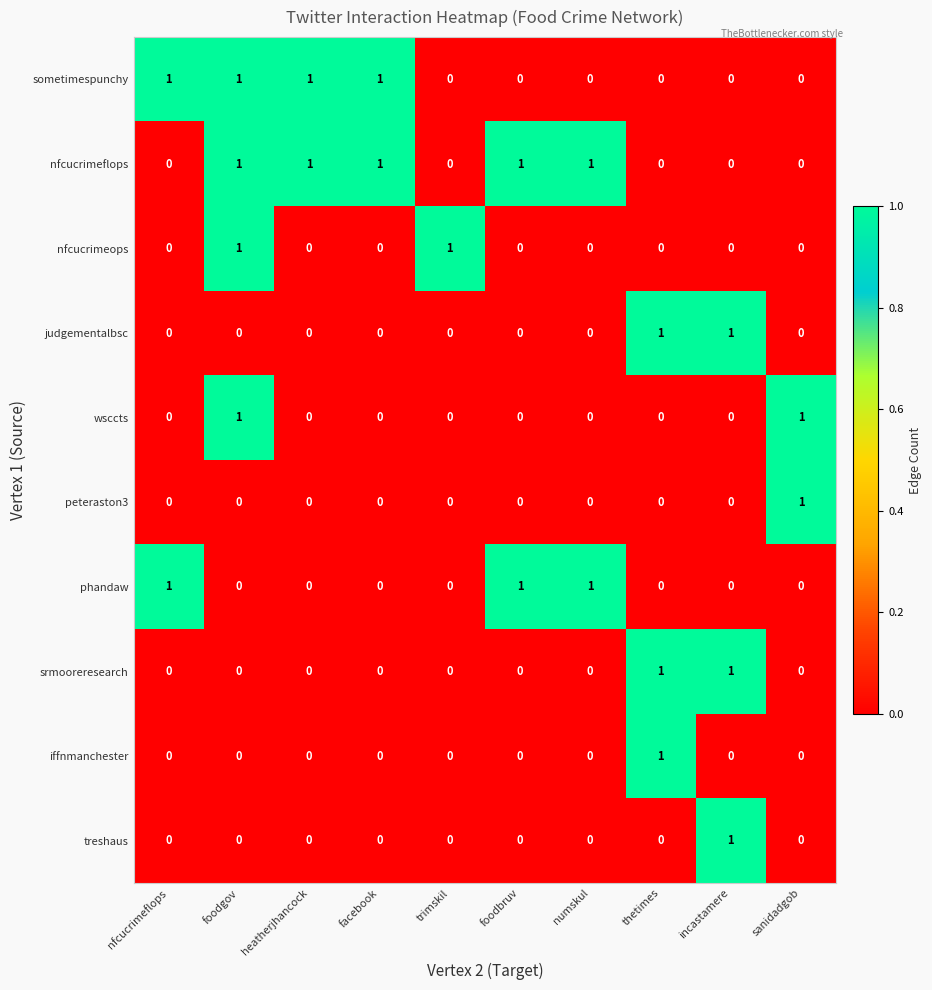

The srmooreresearch series shows 1 at sanidadgob. True or false?

False